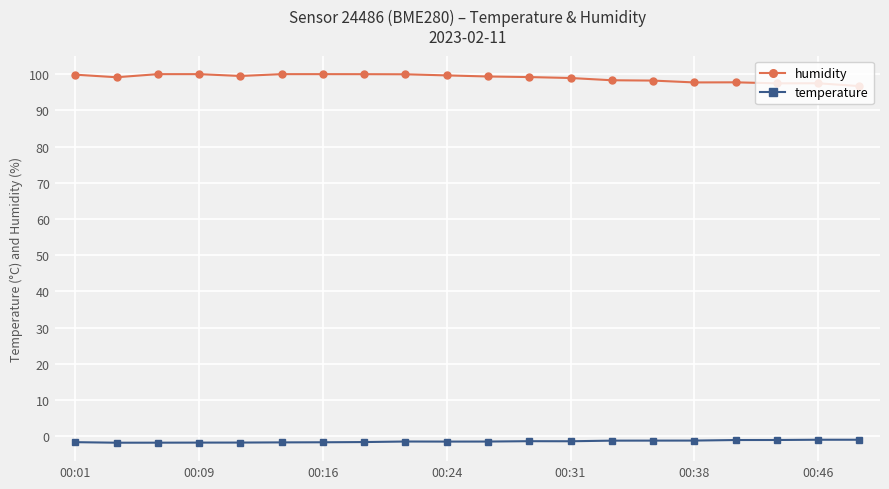

True or false: temperature and humidity intersect in this chart.

False